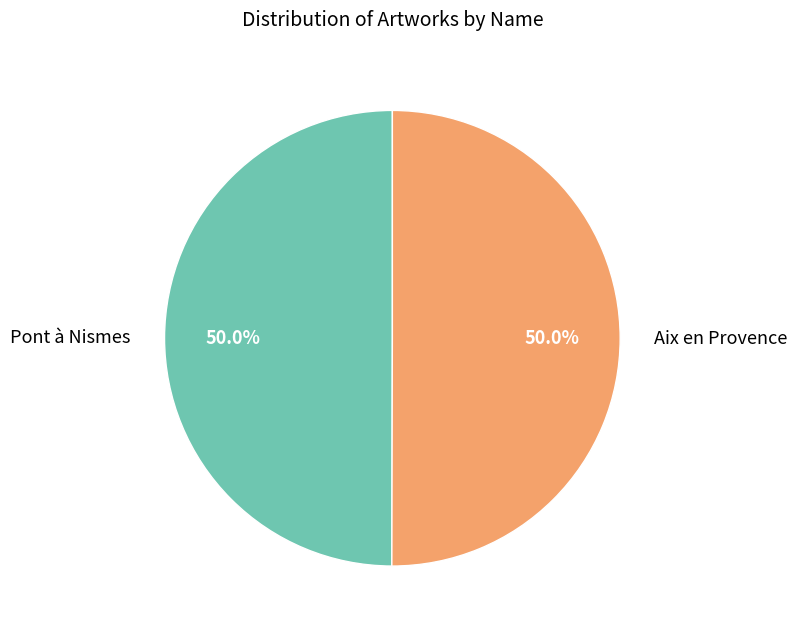

Is the sum of Pont à Nismes and Aix en Provence greater than half?

Yes